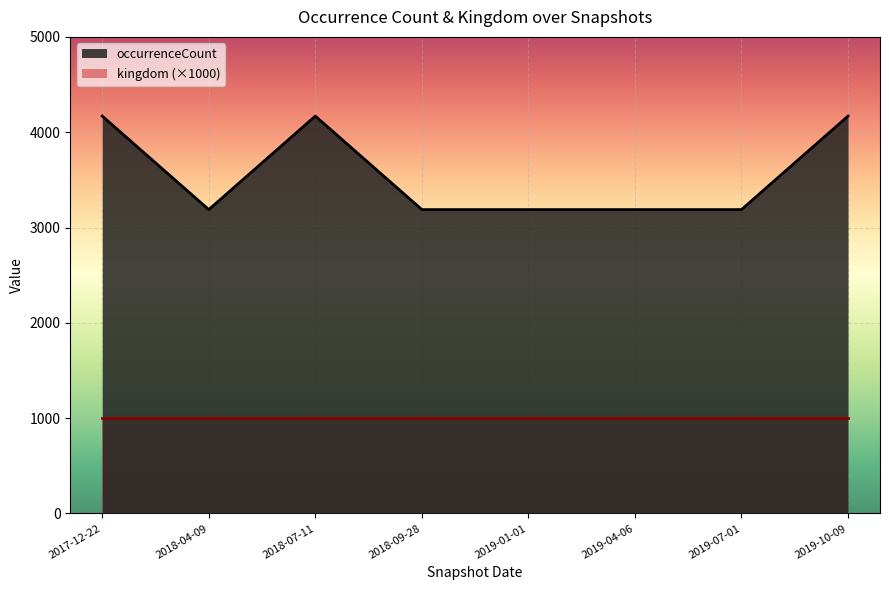

The chart shows a value of 5648 at 2019-04-06. True or false?

False